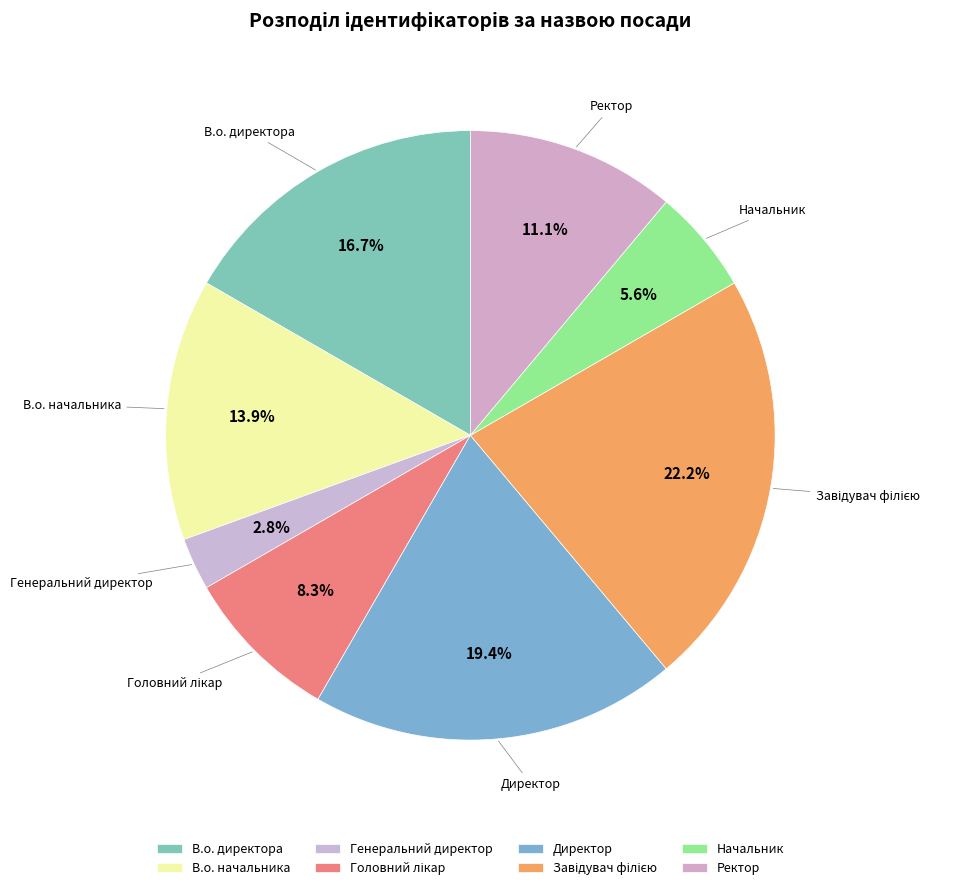

What percentage is NOT represented by Директор?

80.6%